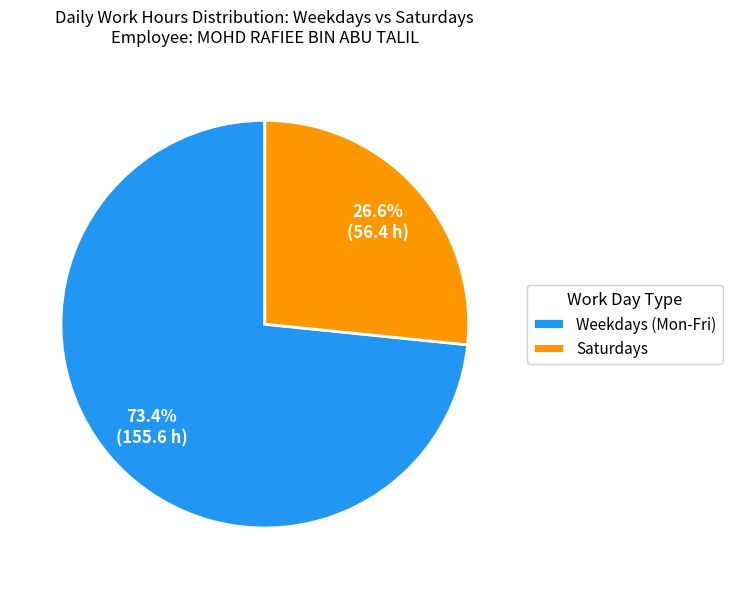

Is there any slice that represents more than half of the pie?

Yes